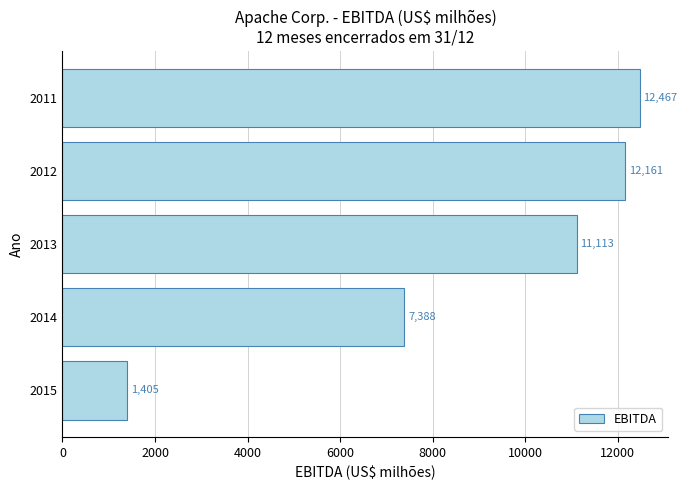

Reading bottom to top, list all the values displayed in this chart.

2015=1405	2014=7388	2013=11113	2012=12161	2011=12467